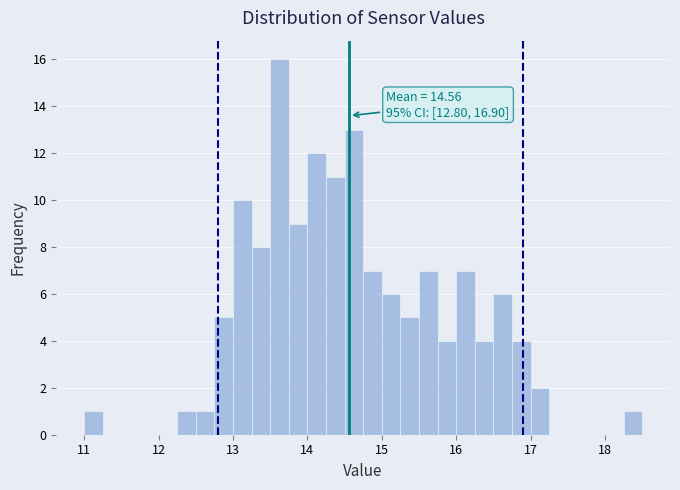

Read against the x-axis, roughly where is the centre of the tallest bar?

13.6